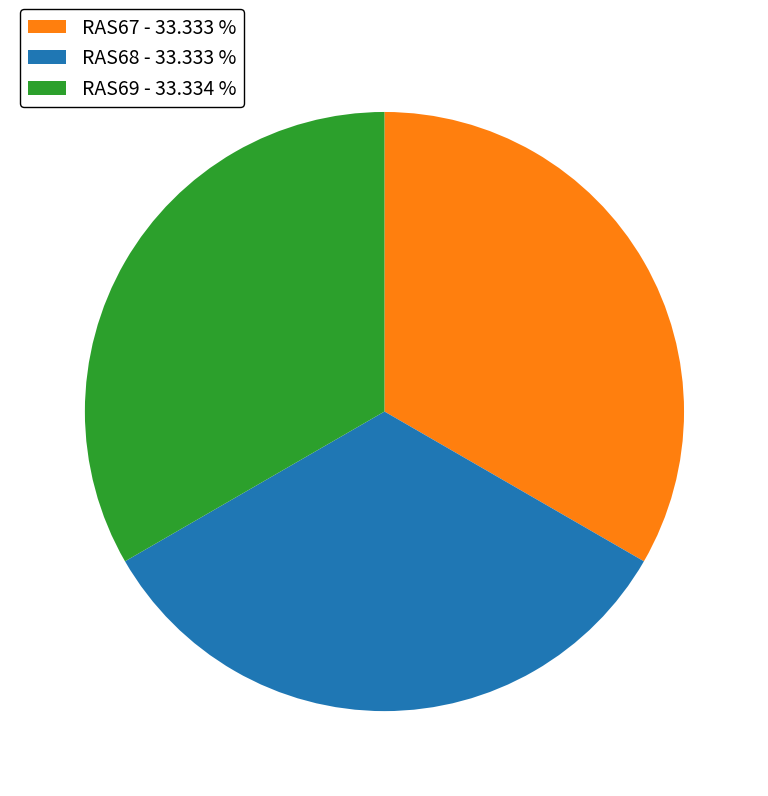

How many segments does this pie chart have?

3